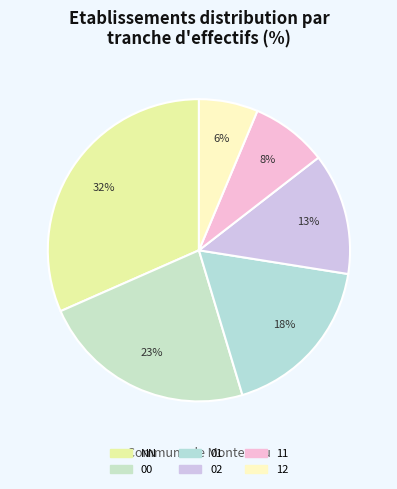

True or false: NN accounts for 32% of the total.

True